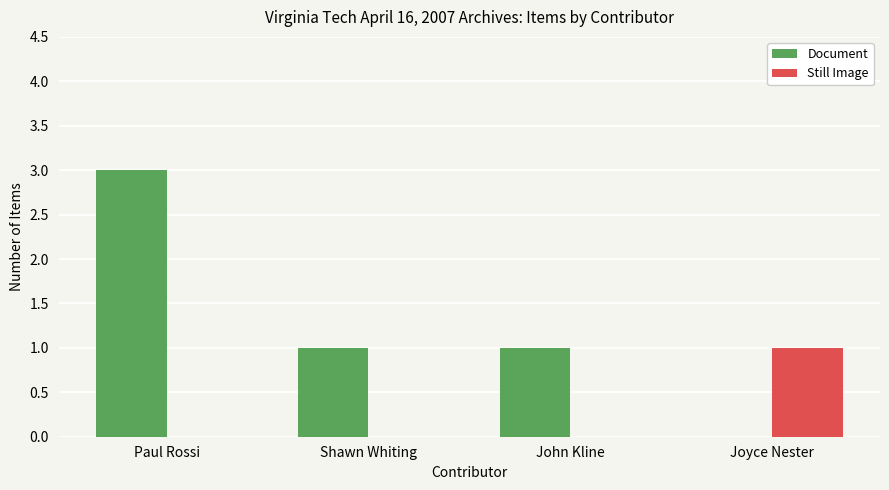

Which series has the largest total across all categories?

Document